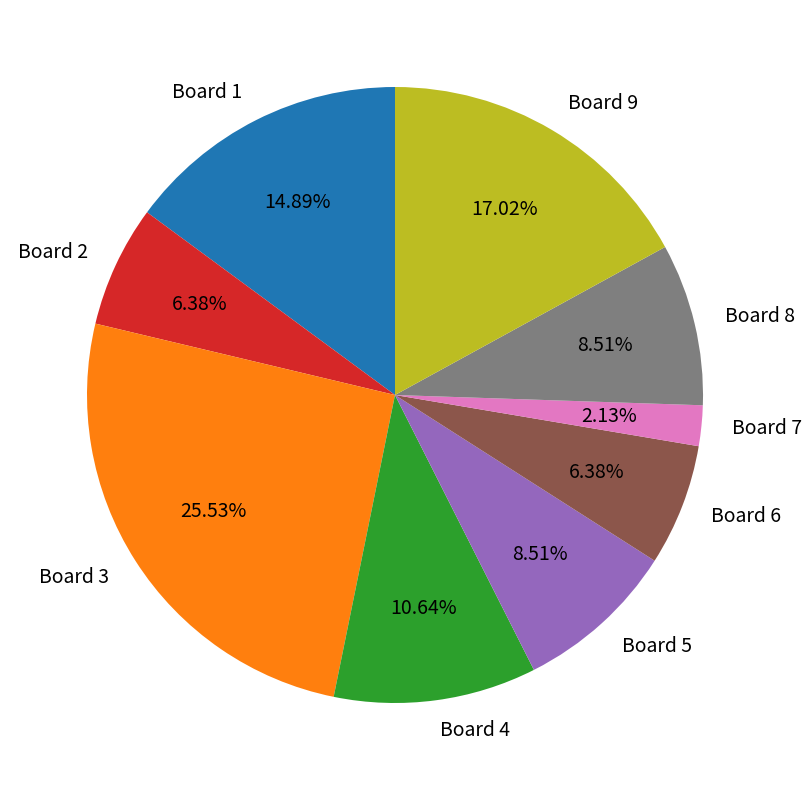

Combined, do Board 1 and Board 7 account for over 50%?

No